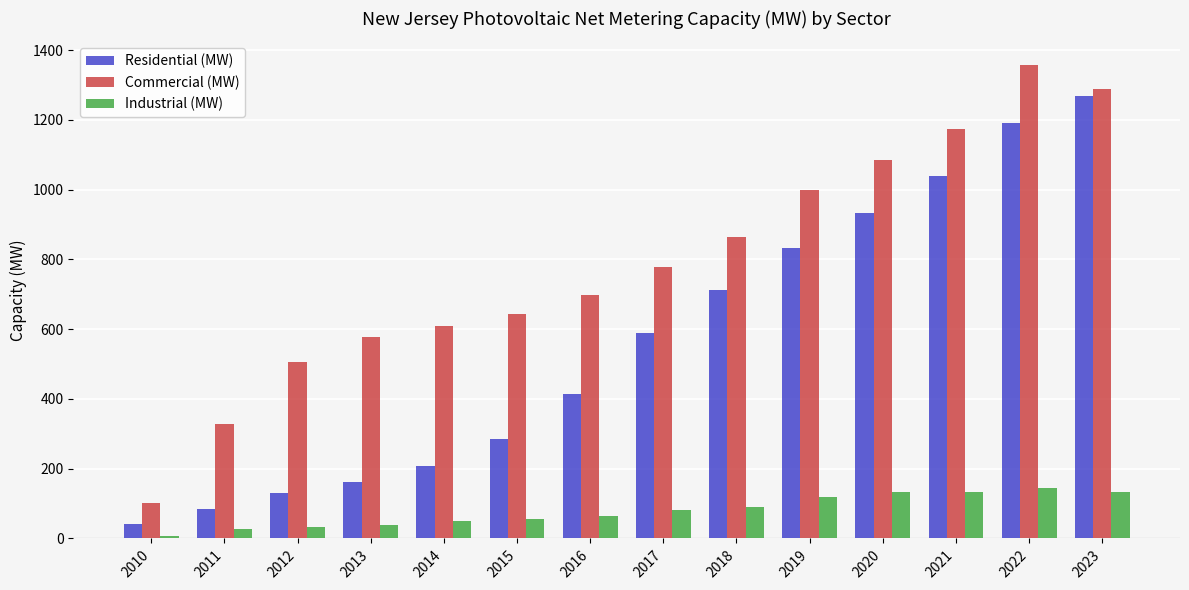

Is the value of Commercial (MW) at 2015 greater than the value of Industrial (MW) at 2015?

Yes